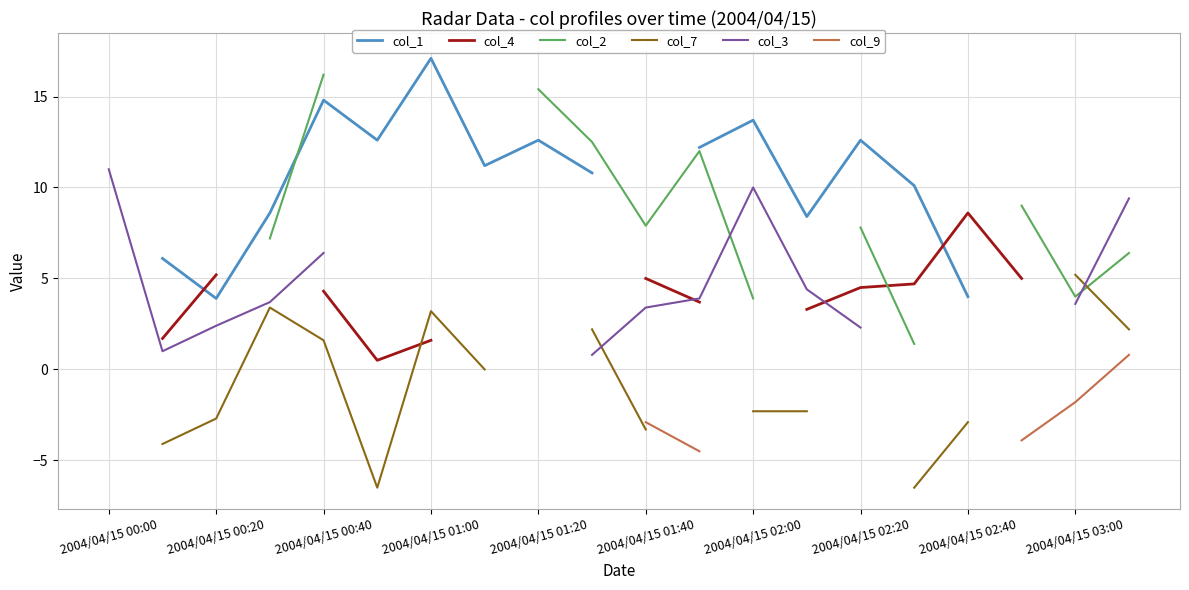

True or false: col_3 and col_9 intersect in this chart.

False